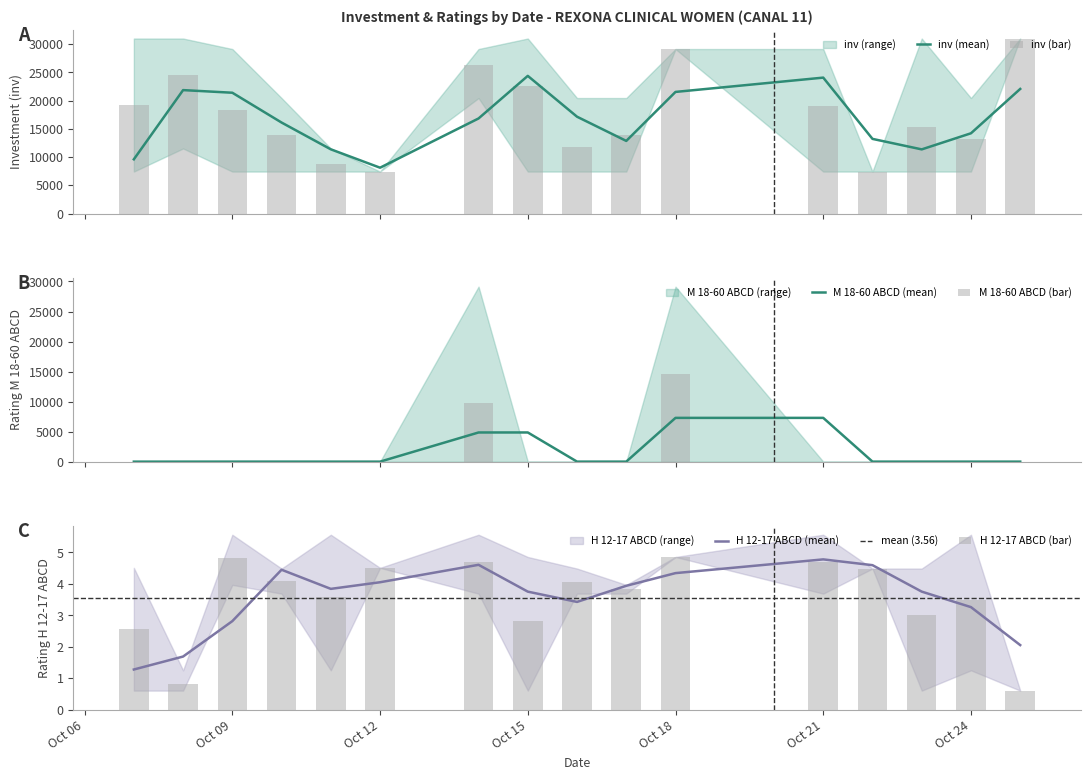

Between 2024-10-17 and 2024-10-23, which series saw the biggest shift?

inv